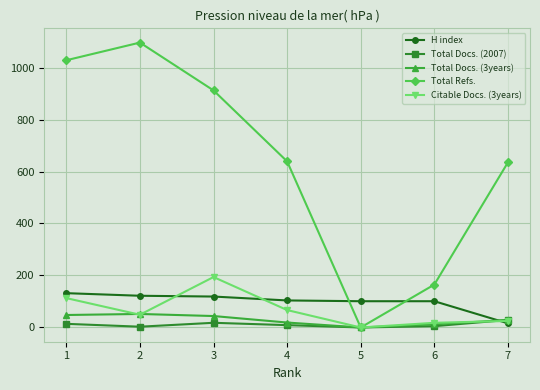

At which label does Total Docs. (3years) first exceed 29?

1